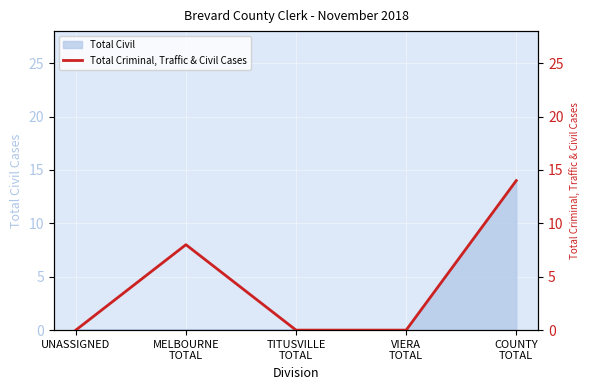

What is the sum of the values at VIERA
TOTAL and COUNTY
TOTAL?

14